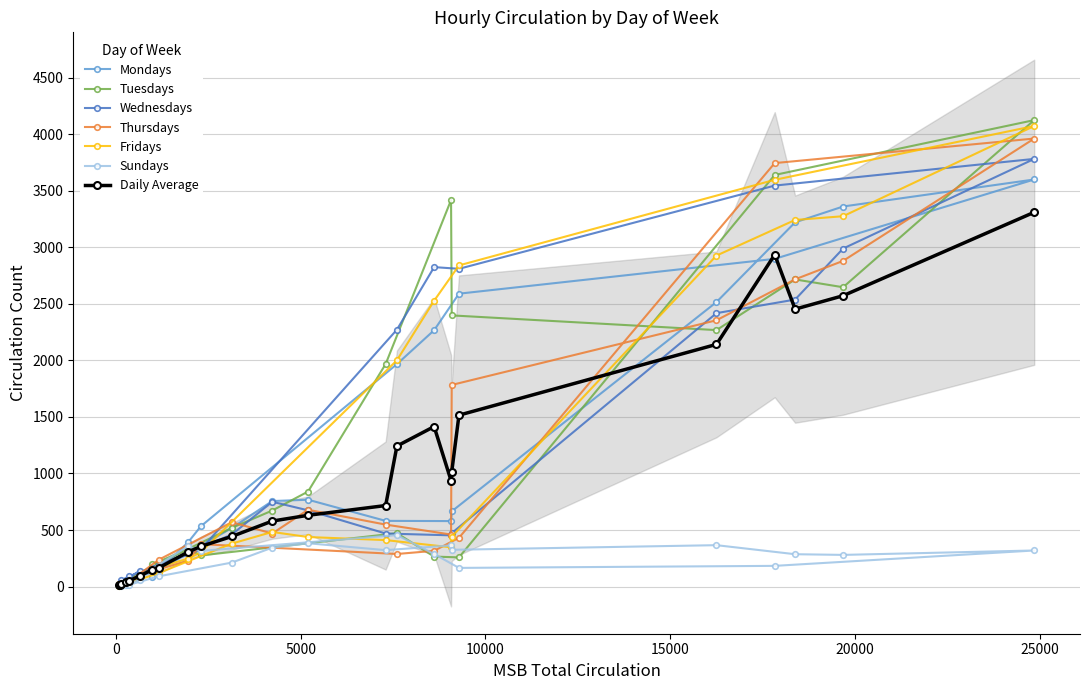

After their last crossing, which series has the higher values: Thursdays or Mondays?

Thursdays